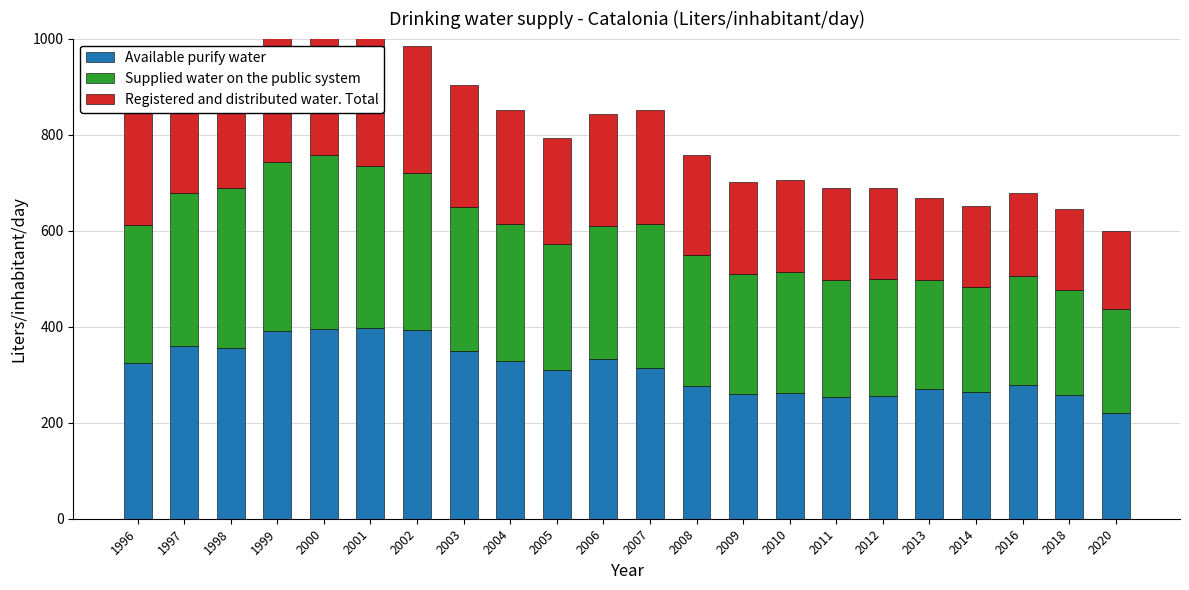

Count the number of categories in the chart.

22